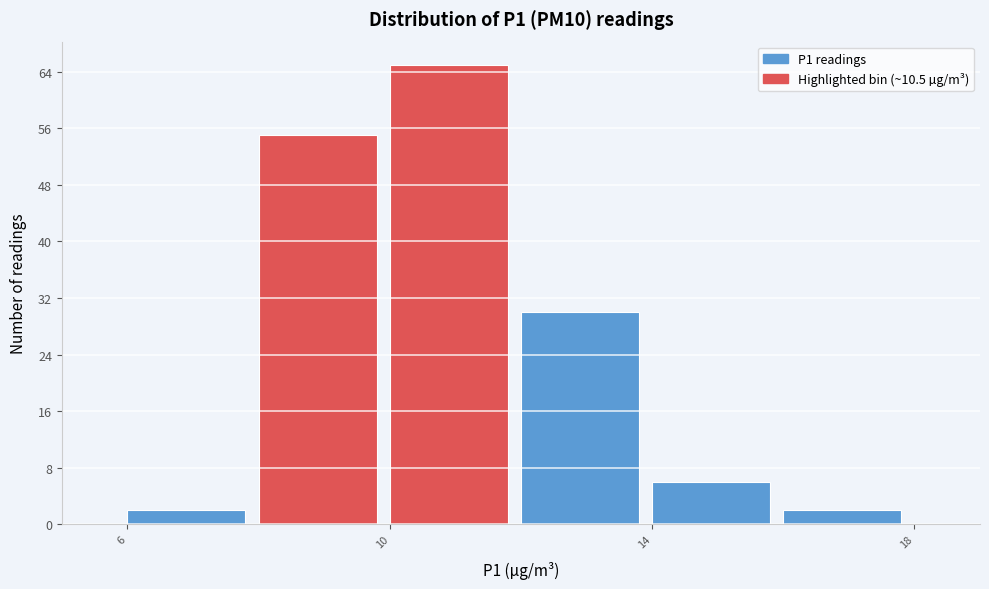

Reading left to right, list every bar in this chart as the range it spans on the x-axis followed by its height. The values are not printed on the chart, so give them approximately, as read against the axis.

6 to 8: 2
8 to 10: 55
10 to 12: 65
12 to 14: 30
14 to 16: 6
16 to 18: 2